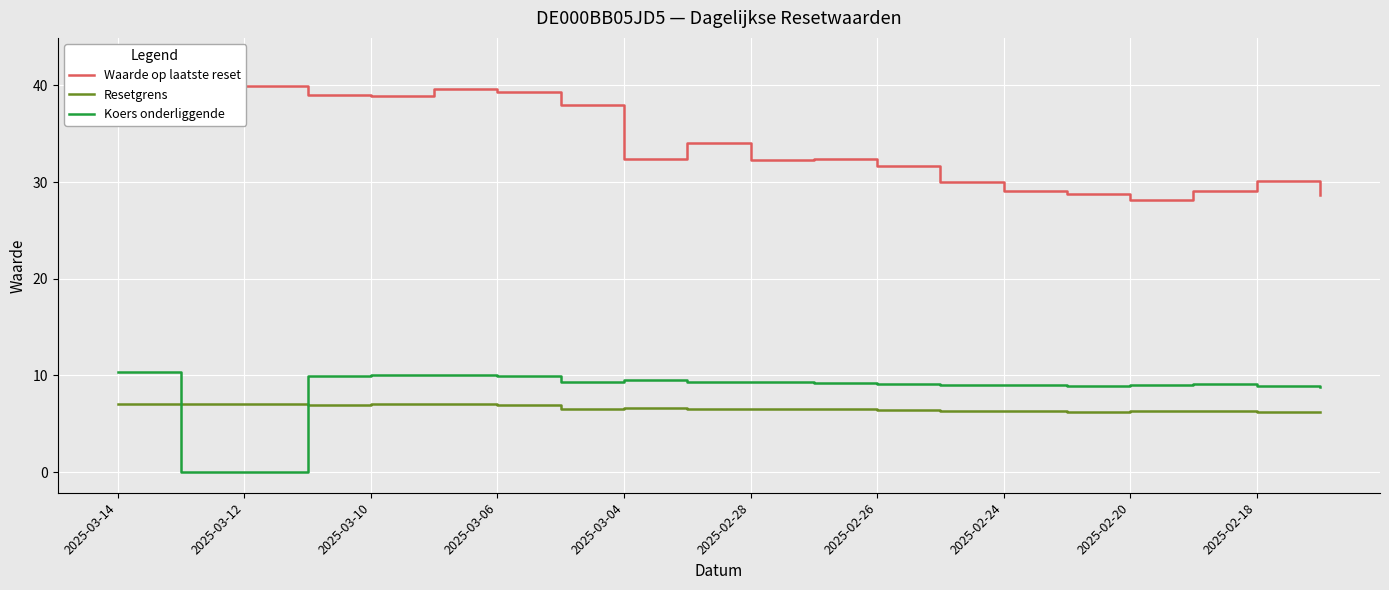

True or false: Resetgrens and Koers onderliggende intersect in this chart.

True